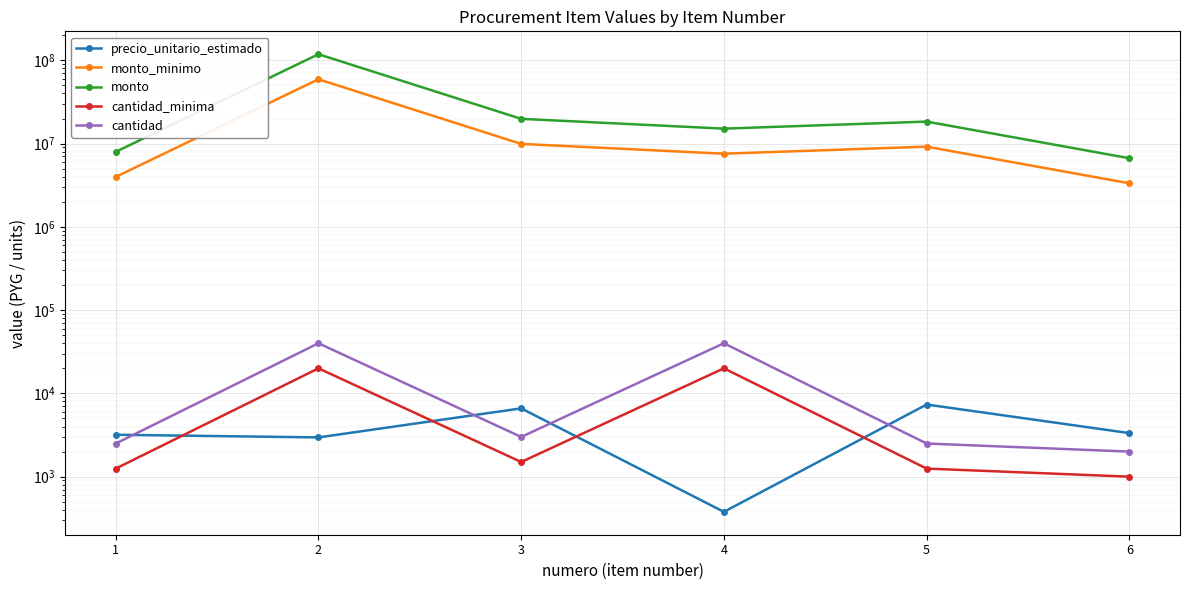

Reading left to right, transcribe all the data shown in this chart.

precio_unitario_estimado: 1=3187	2=2960	3=6610	4=378	5=7350	6=3337
monto_minimo: 1=3983750	2=59200000	3=9915000	4=7560000	5=9187500	6=3337000
monto: 1=7967500	2=118400000	3=19830000	4=15120000	5=18375000	6=6674000
cantidad_minima: 1=1250	2=20000	3=1500	4=20000	5=1250	6=1000
cantidad: 1=2500	2=40000	3=3000	4=40000	5=2500	6=2000